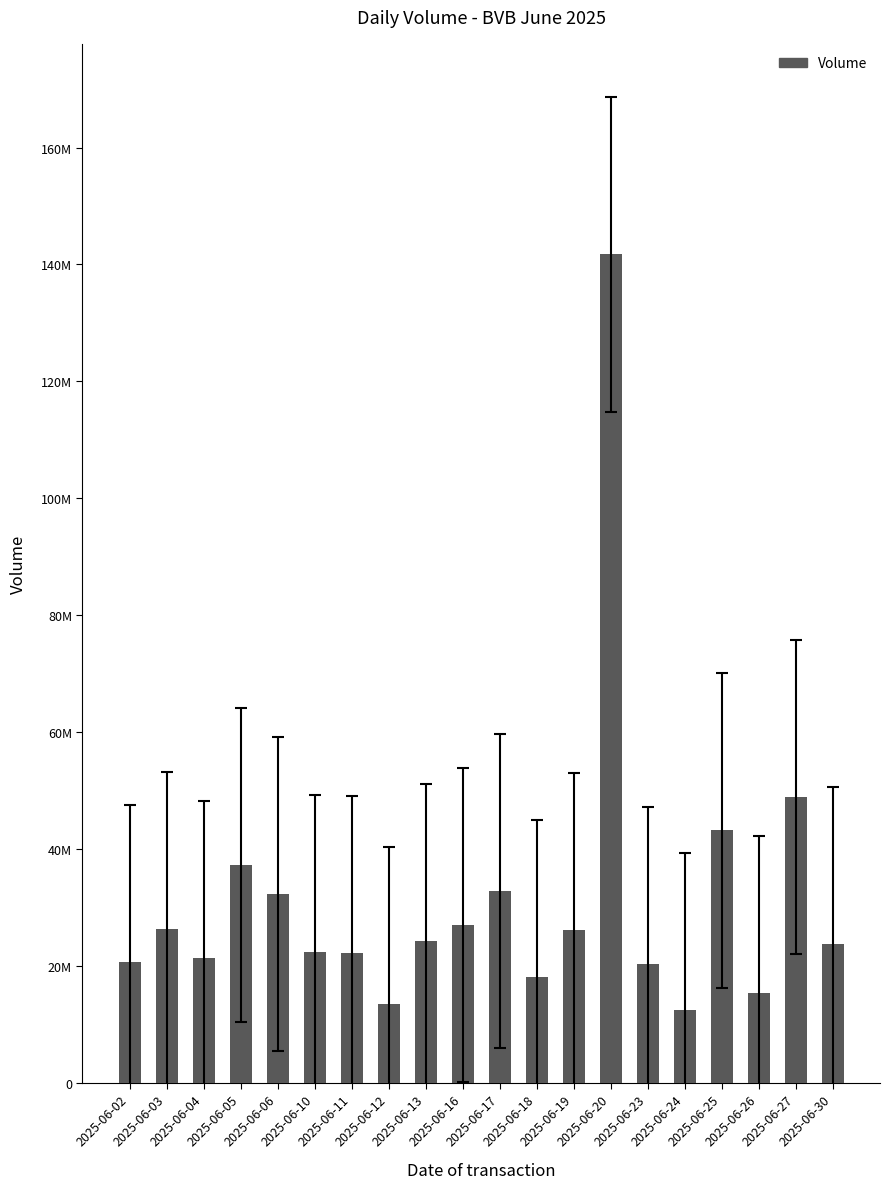

Where does the data first go above 24242517?

2025-06-03